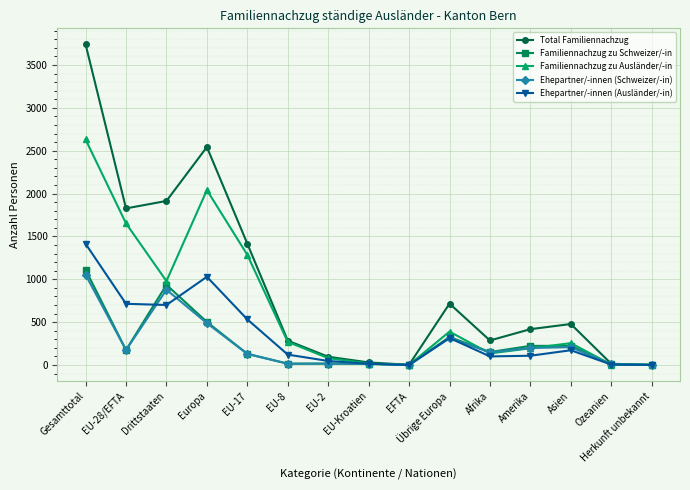

What position from the right is Europa?

12